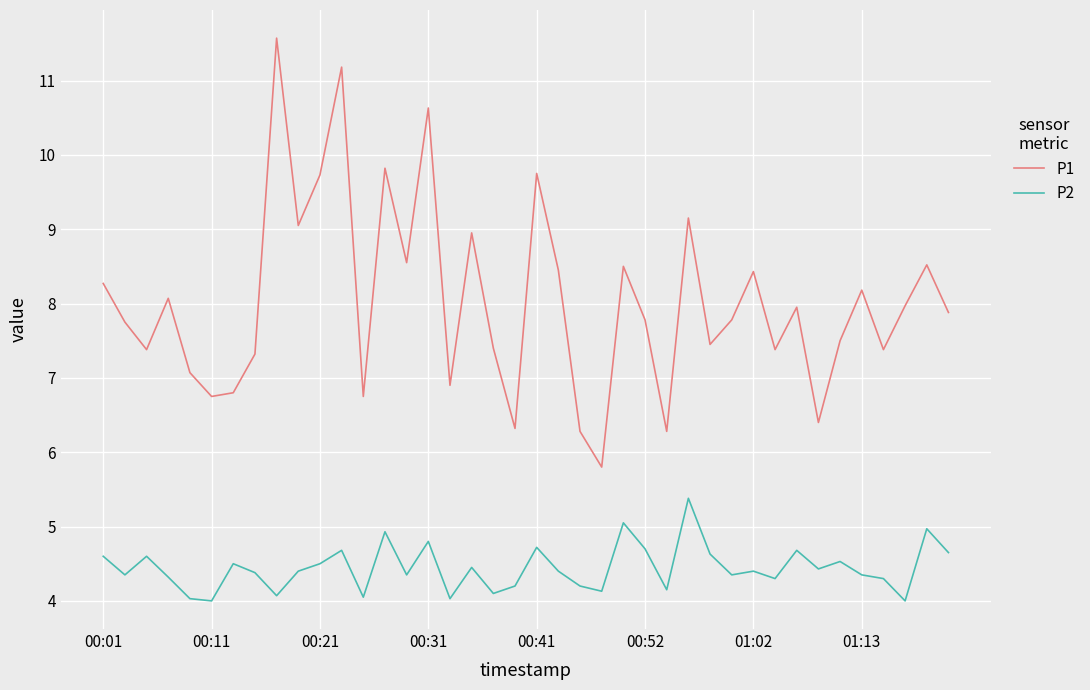

Which series has the largest range (max minus min)?

P1